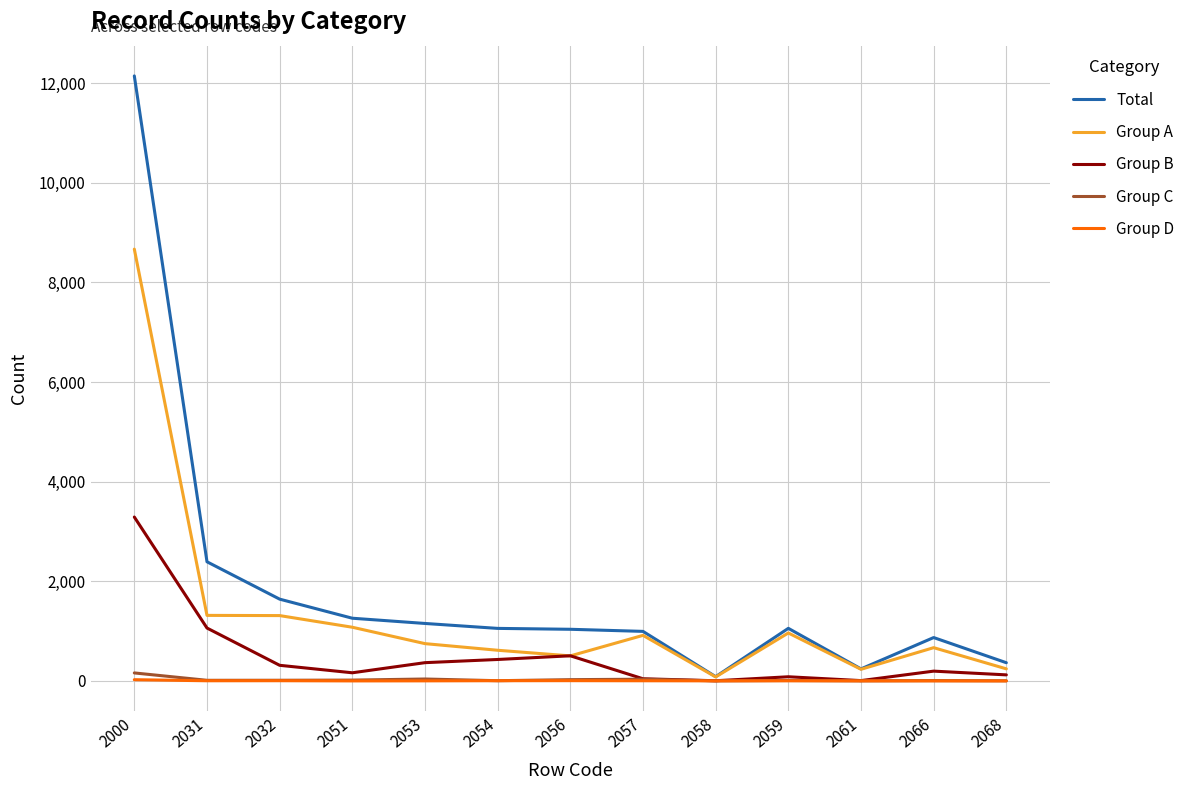

After their last crossing, which series has the higher values: Group A or Group B?

Group A